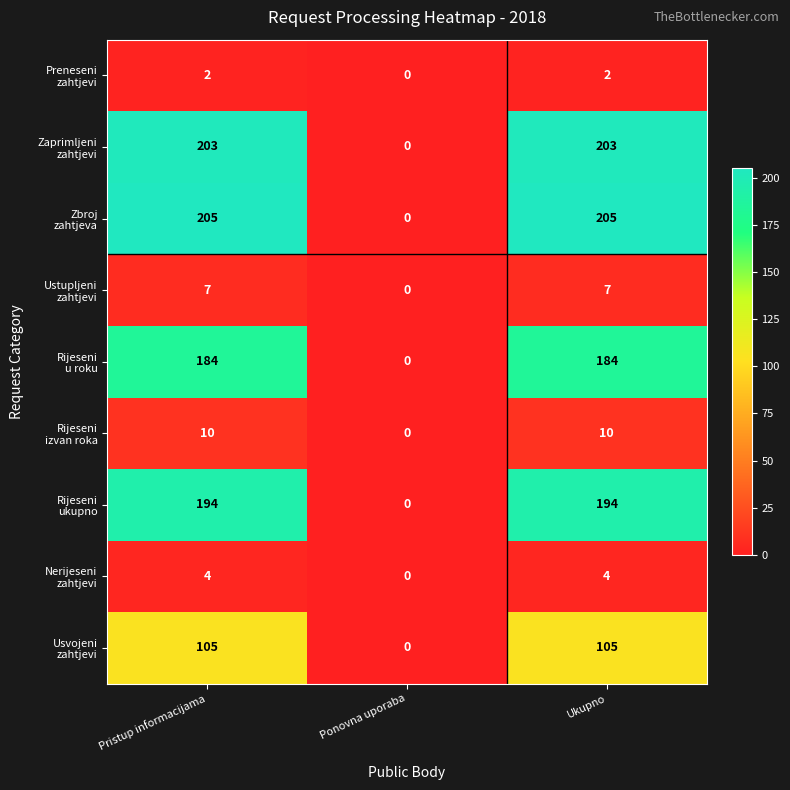

What is the maximum value shown in the chart?

205